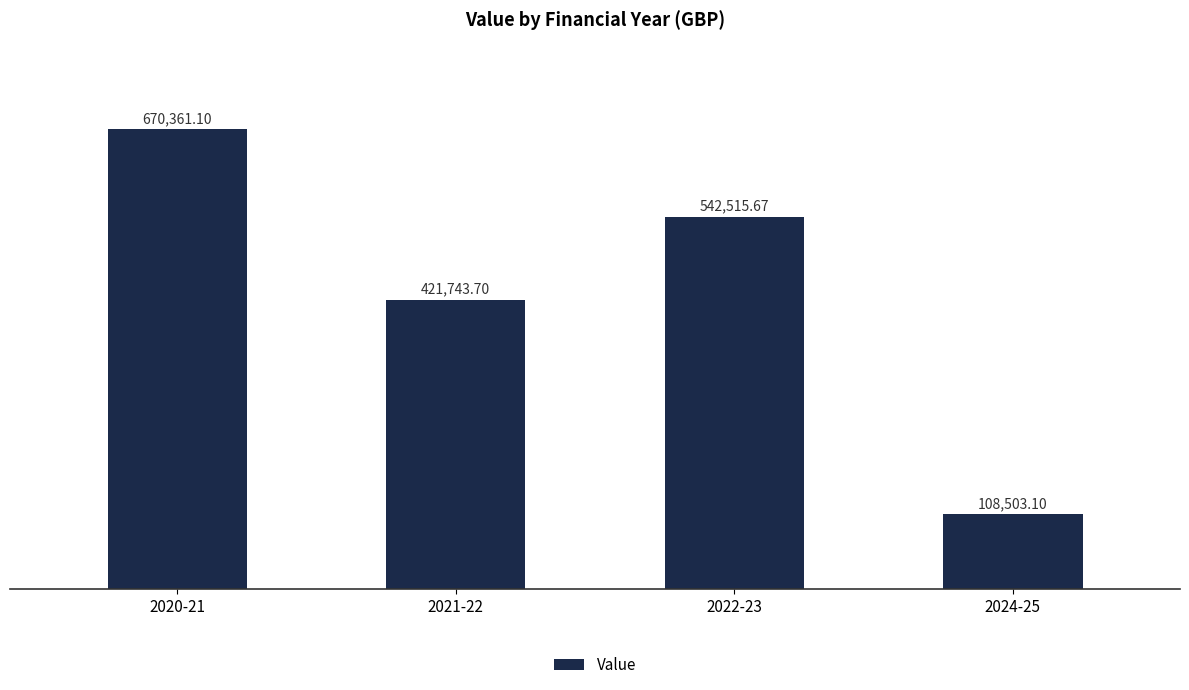

Reading left to right, extract all data points from this chart.

670361.1	421743.7	542515.7	108503.1